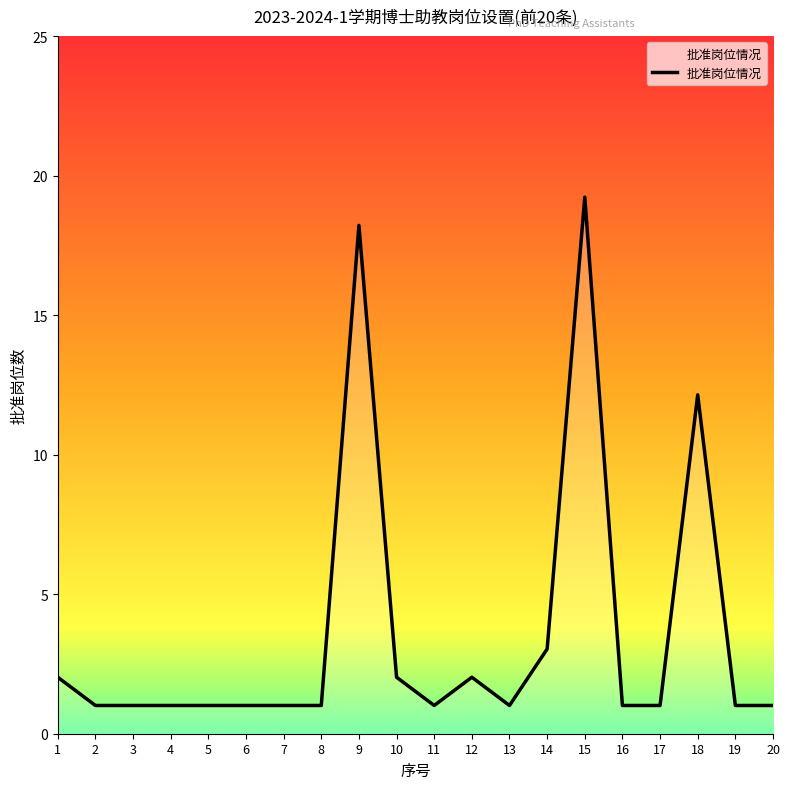

What is the minimum value shown in the chart?

1